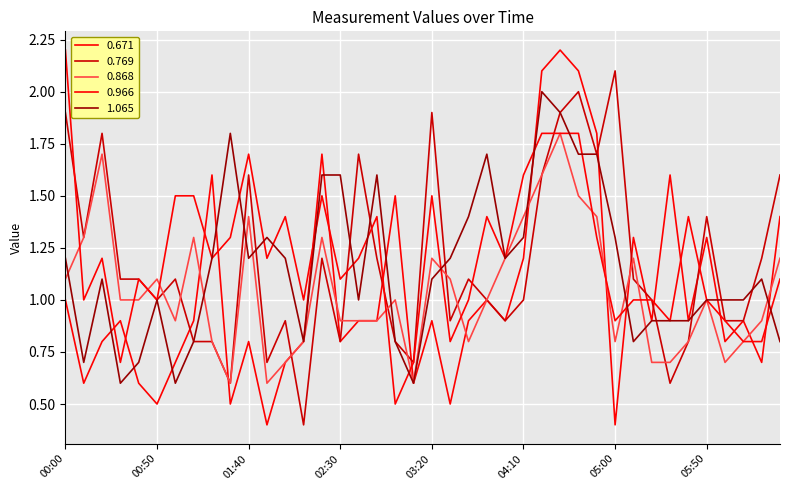

Does the chart have visible grid lines?

Yes